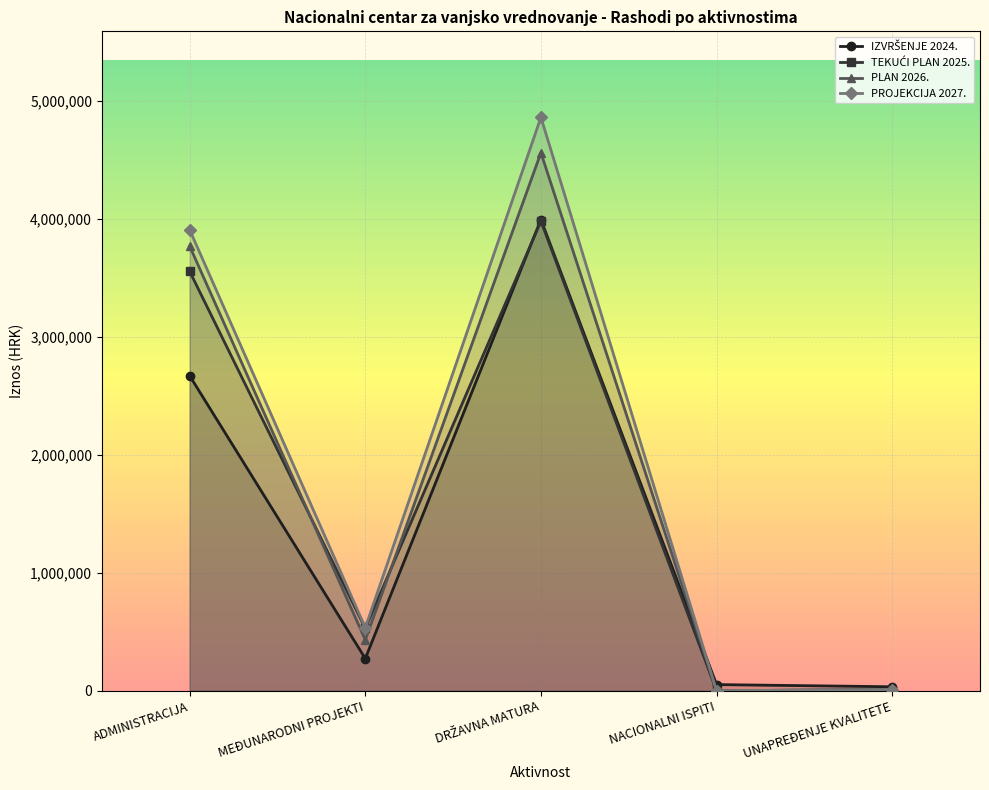

What is the difference between the TEKUĆI PLAN 2025. values at UNAPREĐENJE KVALITETE and MEĐUNARODNI PROJEKTI?

519381